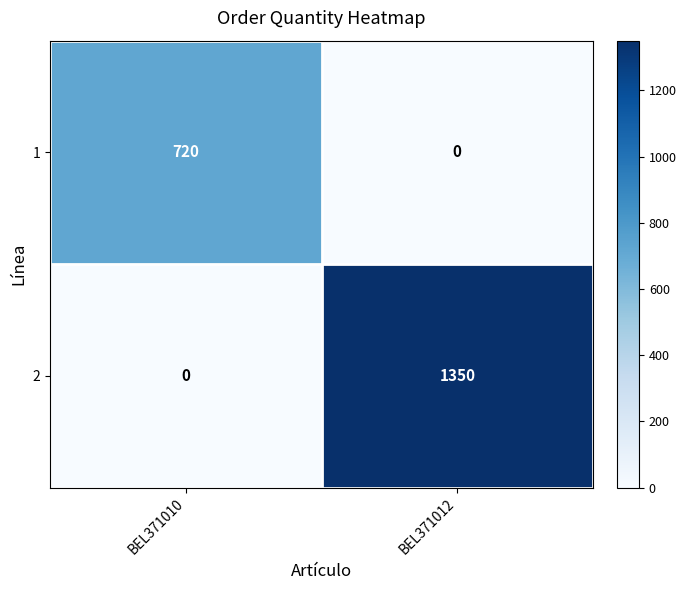

At which label does 2 reach its minimum?

BEL371010